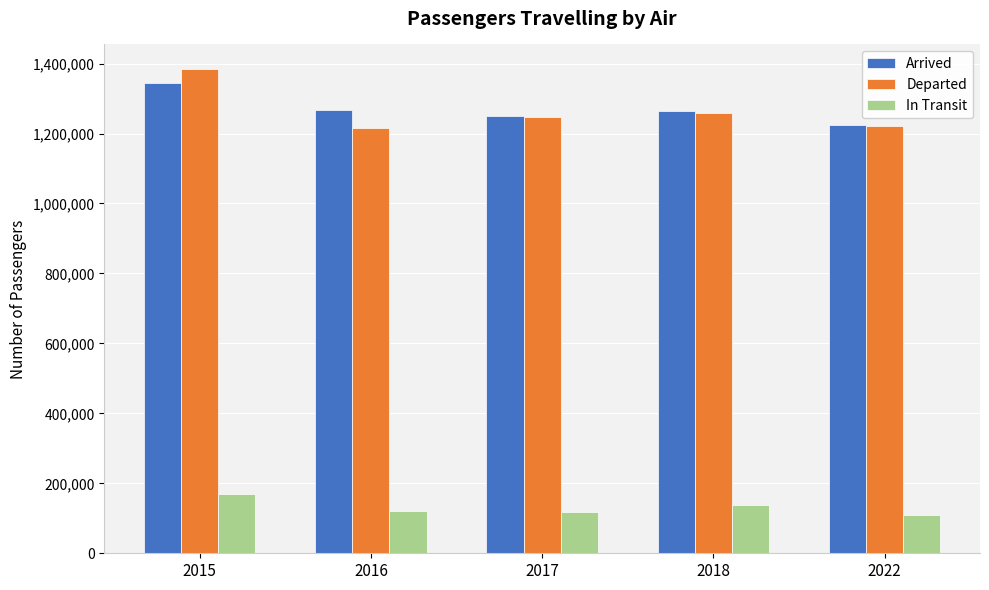

What is the difference between the Departed values at 2015 and 2017?

137895